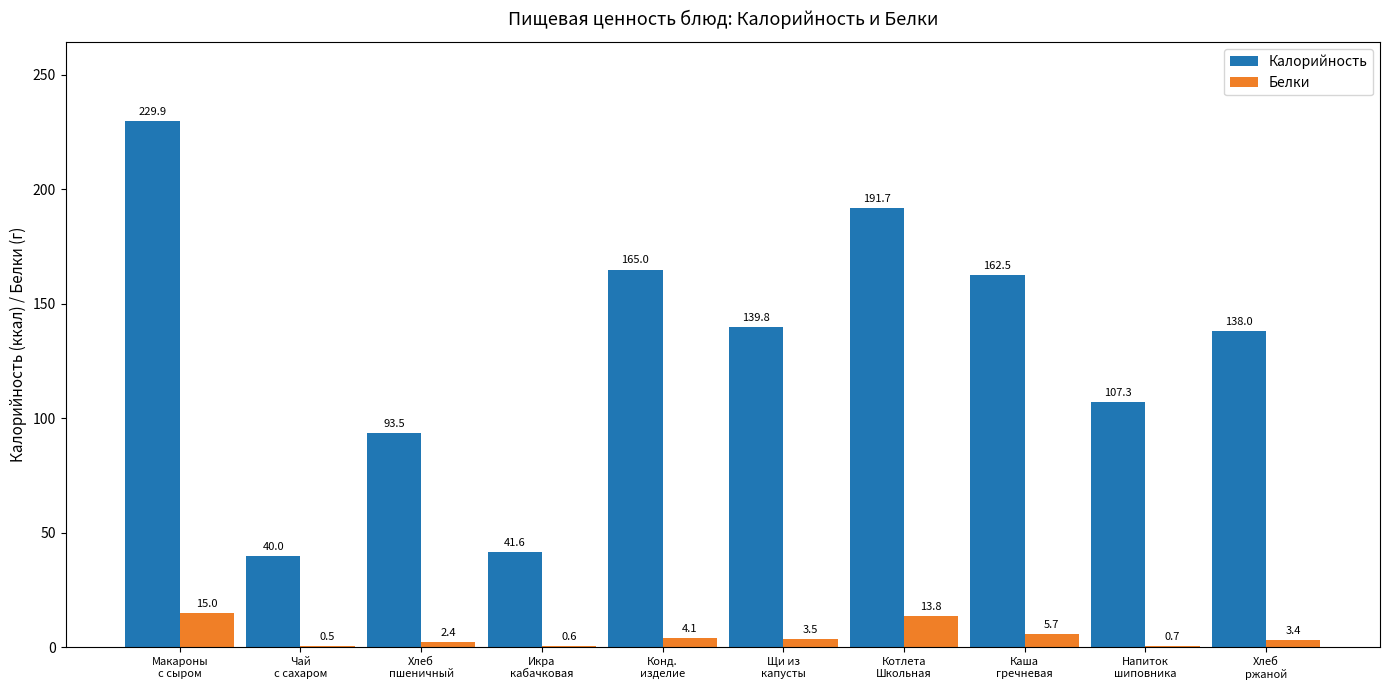

How many groups of bars are there?

10